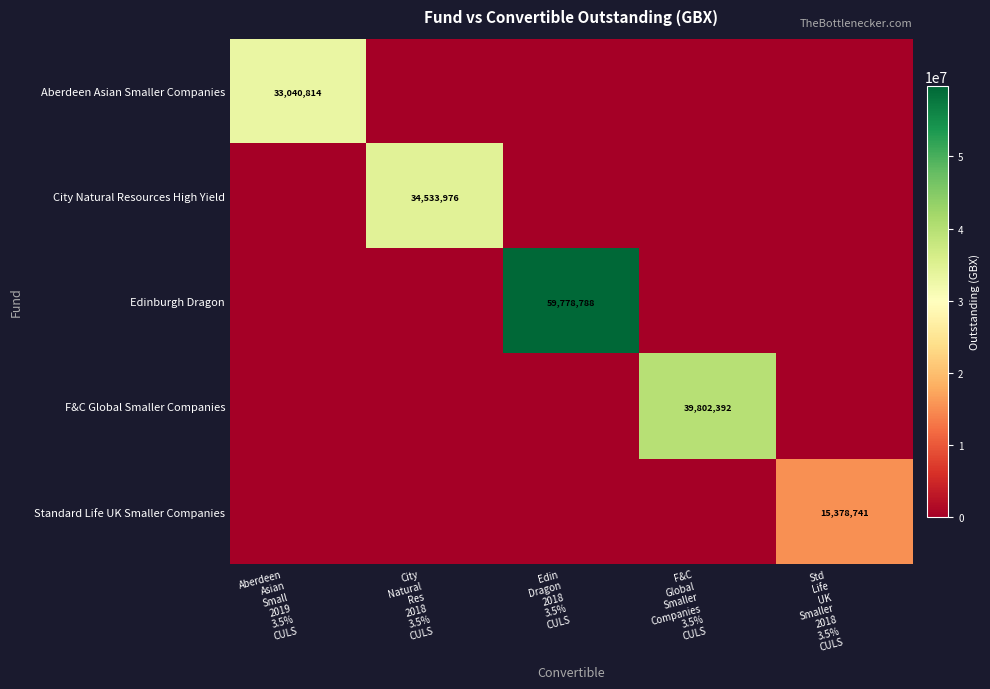

Which series has the widest spread of values?

Edinburgh Dragon